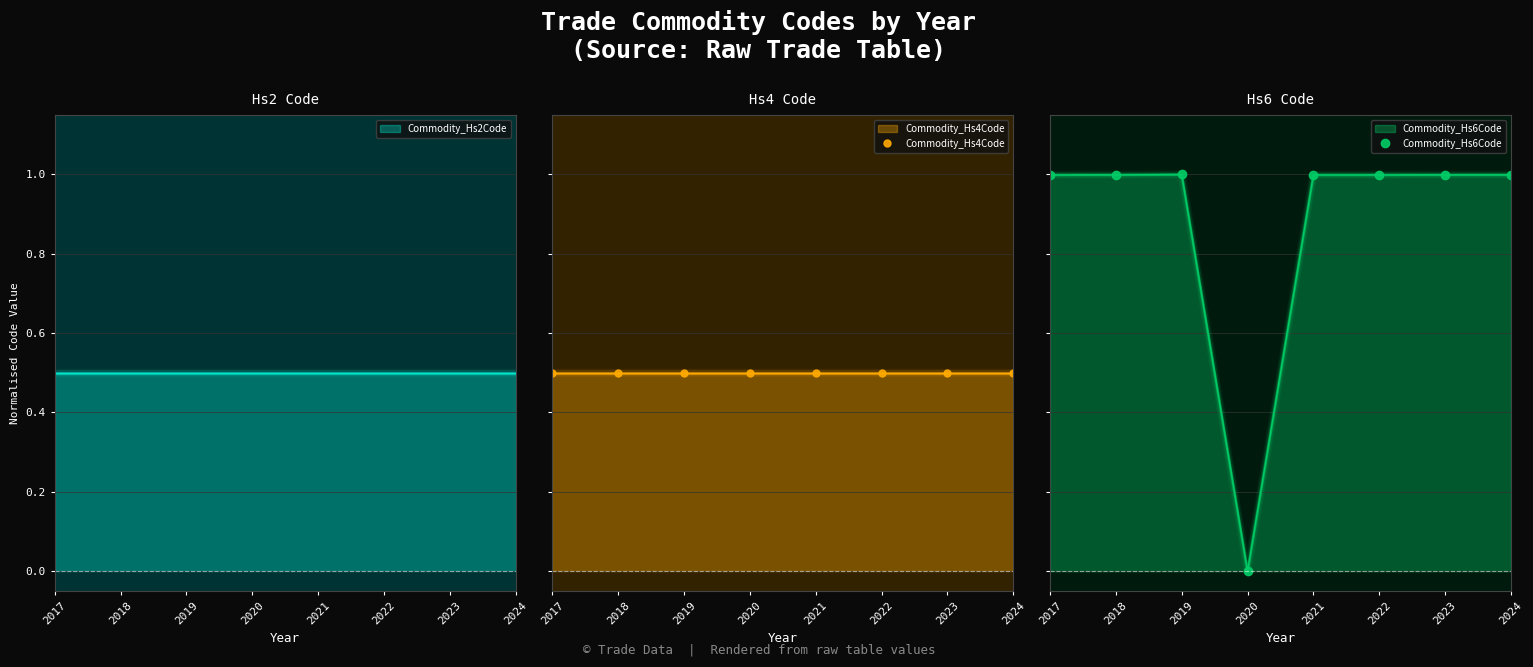

What is the difference between the highest and lowest values at 2017?

0.5